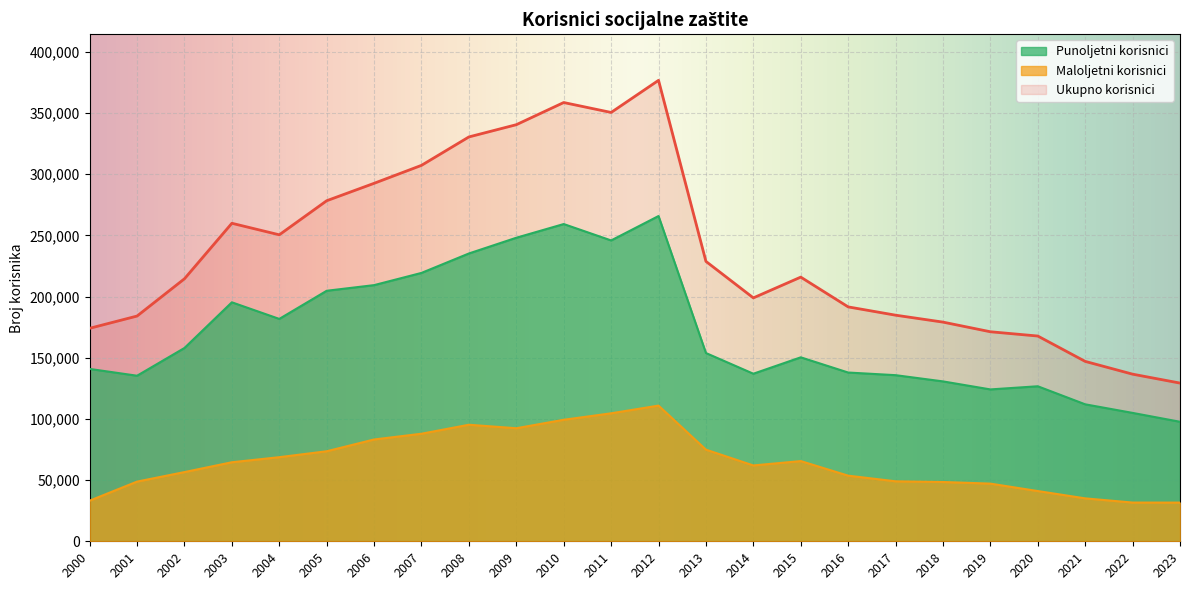

In Ukupno korisnici, how many points are lower than both neighbors (excluding endpoints)?

3